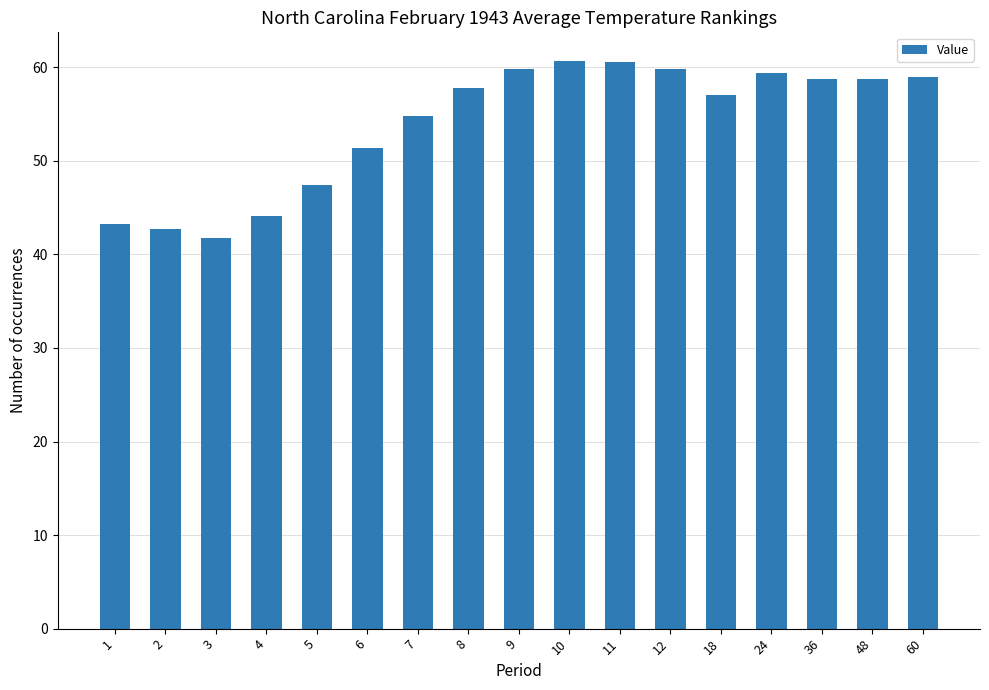

What is the average value?

53.9